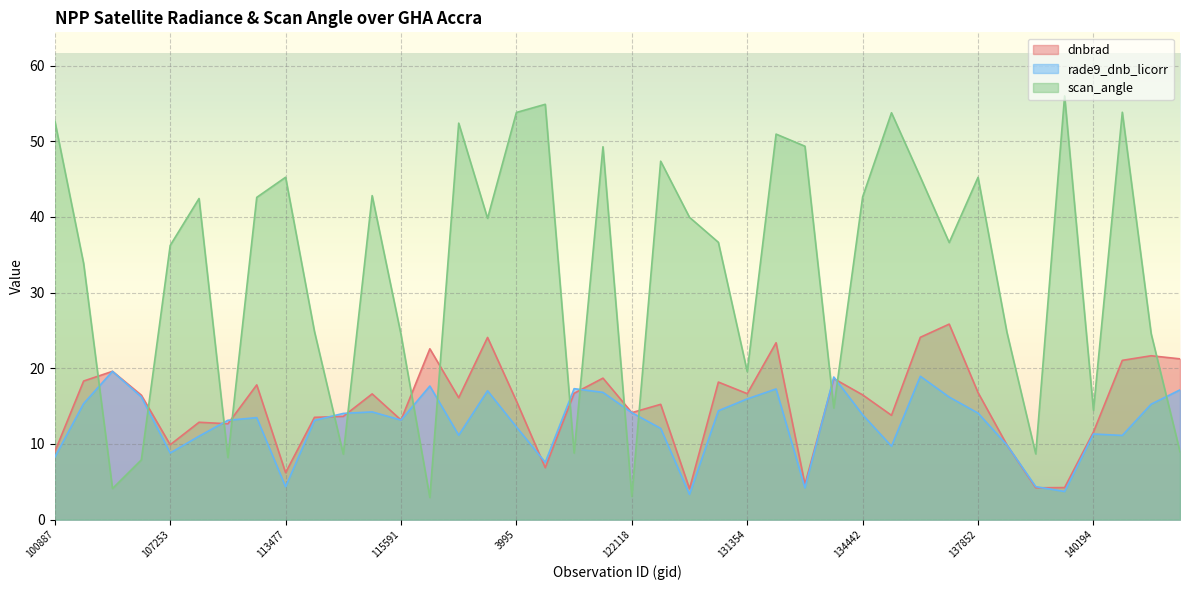

What is the difference between the maximum and minimum values in the dnbrad series?

21.8